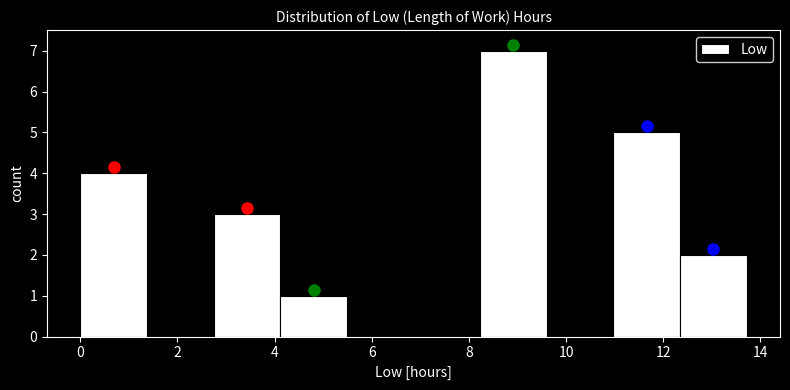

Reading left to right, transcribe this chart: for each bar, give the range it covers on the x-axis and its height. Neither the bar edges nor the heights are printed on the chart, so give them approximately, as read against the axes.

0.0 to 1.4: 4
1.4 to 2.8: 0
2.8 to 4.2: 3
4.2 to 5.4: 1
5.4 to 6.8: 0
6.8 to 8.2: 0
8.2 to 9.6: 7
9.6 to 11.0: 0
11.0 to 12.4: 5
12.4 to 13.8: 2